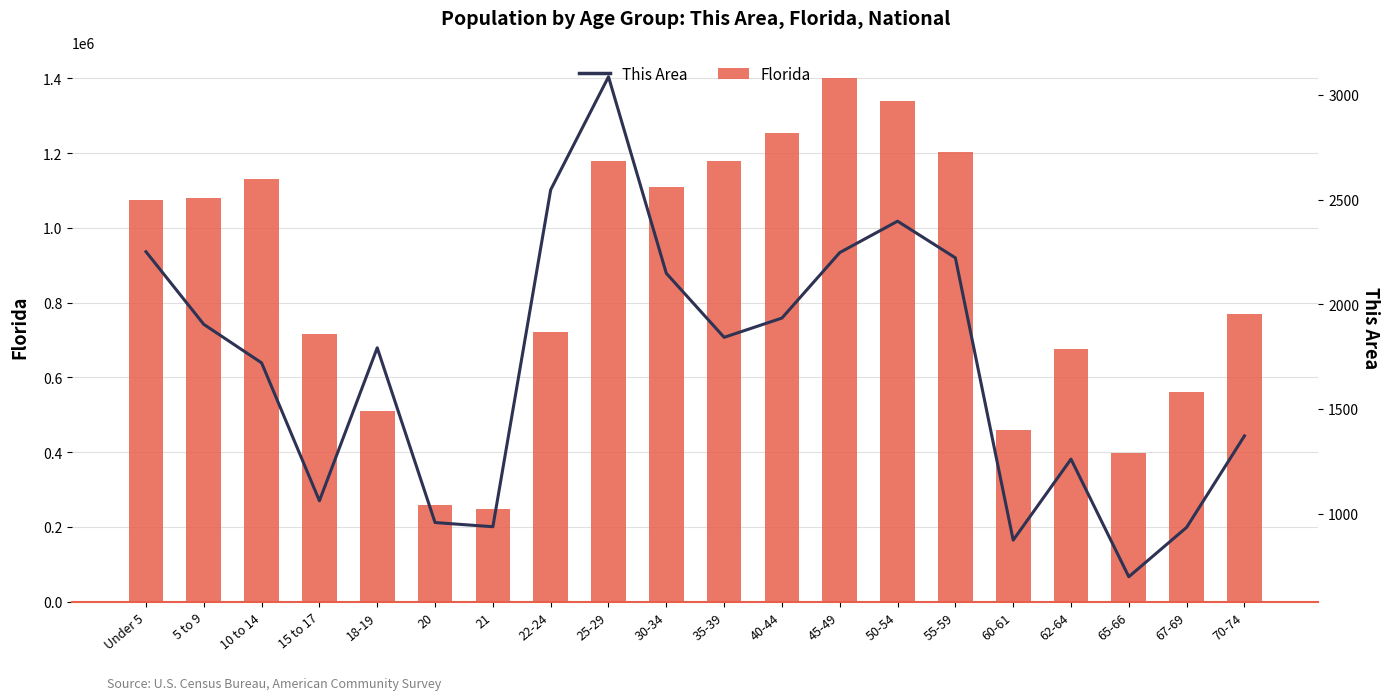

Reading left to right, transcribe all the data shown in this chart.

Florida: Under 5=1073506	5 to 9=1080255	10 to 14=1130847	15 to 17=717483	18-19=510899	20=258030	21=248602	22-24=722126	25-29=1179227	30-34=1110318	35-39=1178467	40-44=1252787	45-49=1401202	50-54=1340291	55-59=1202418	60-61=458751	62-64=676499	65-66=397917	67-69=561316	70-74=768707
This Area: Under 5=2251	5 to 9=1904	10 to 14=1720	15 to 17=1061	18-19=1792	20=957	21=937	22-24=2547	25-29=3087	30-34=2148	35-39=1842	40-44=1934	45-49=2247	50-54=2397	55-59=2222	60-61=873	62-64=1260	65-66=698	67-69=934	70-74=1371